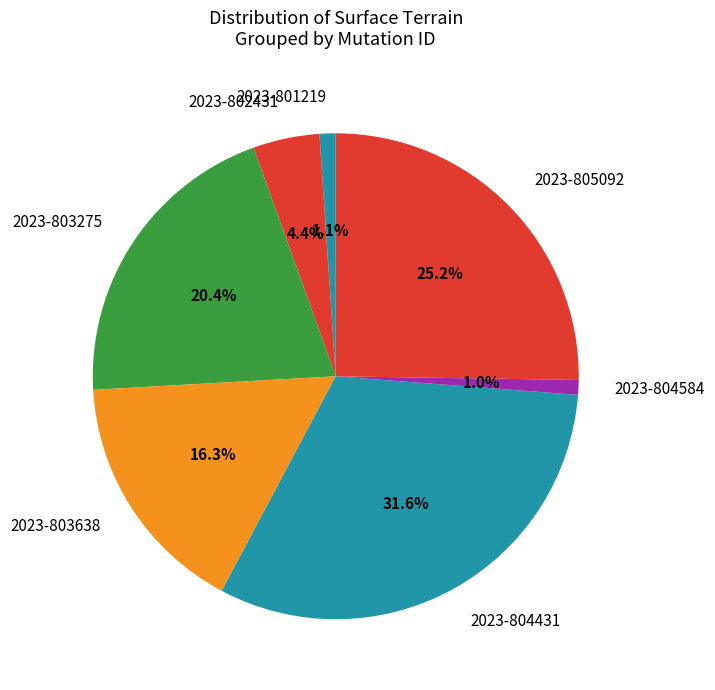

Combined, do 2023-804431 and 2023-801219 account for over 50%?

No